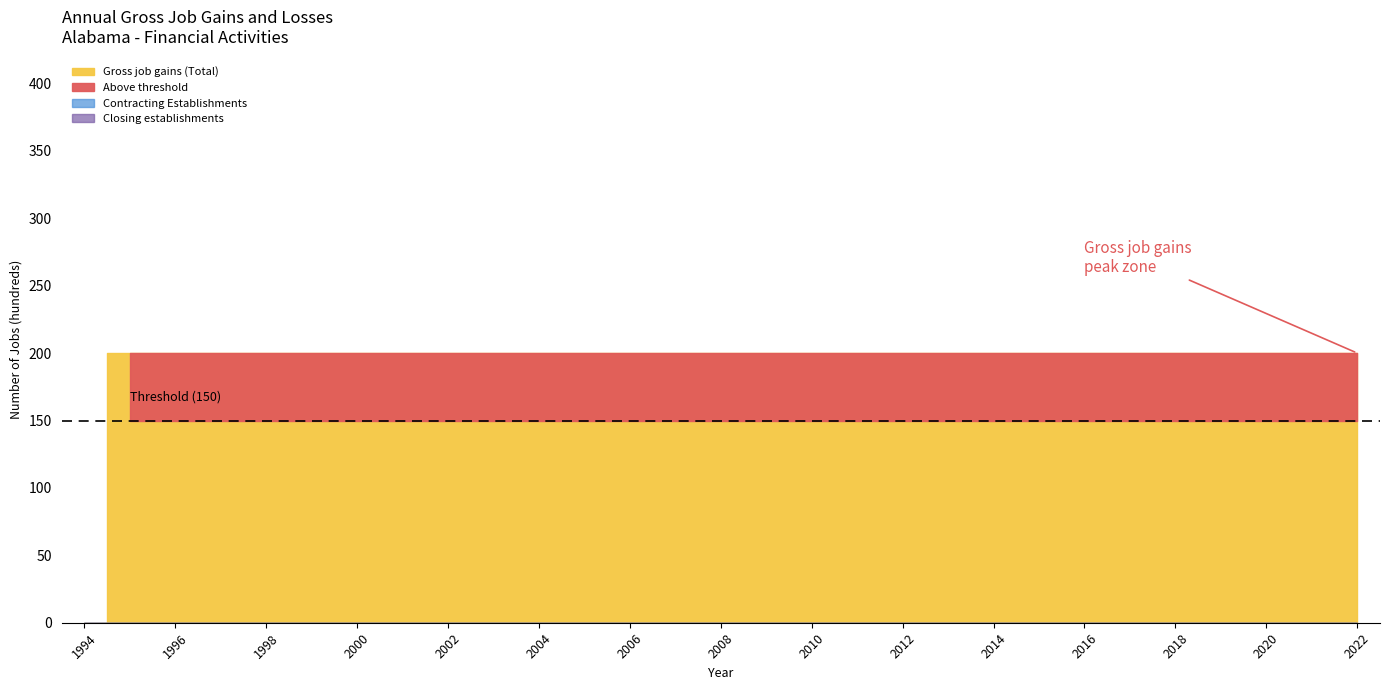

True or false: Closing establishments and Gross job gains (Total) cross at least once.

False